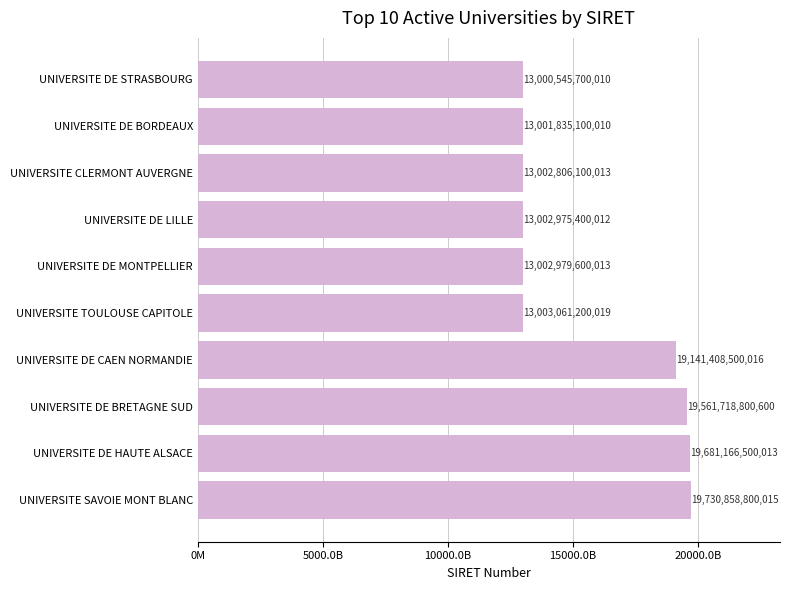

Are the bars horizontal?

Yes